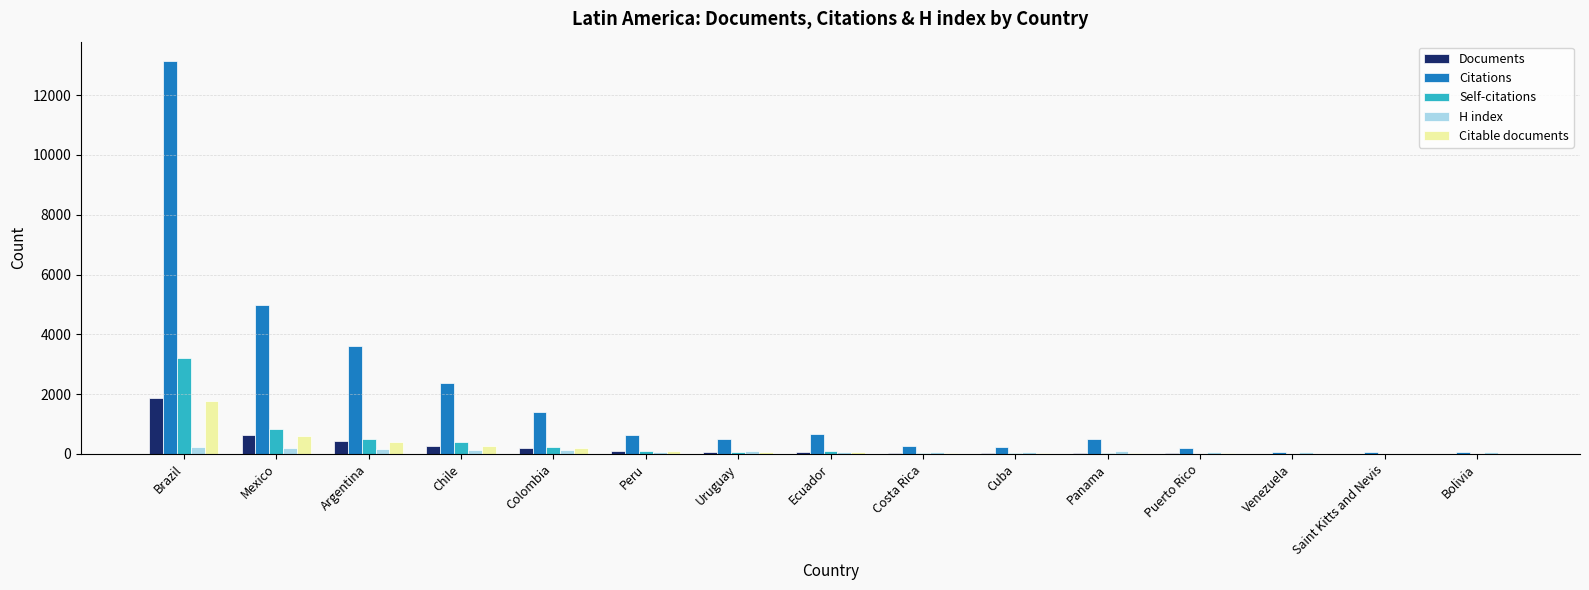

Which series changed the most between Colombia and Venezuela?

Citations